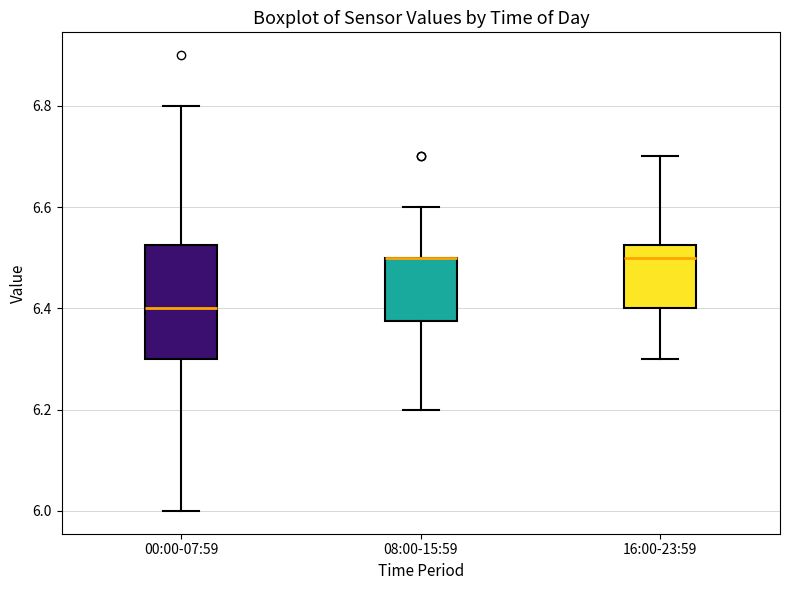

Which box is the tallest, from its lower edge to its upper edge?

00:00-07:59